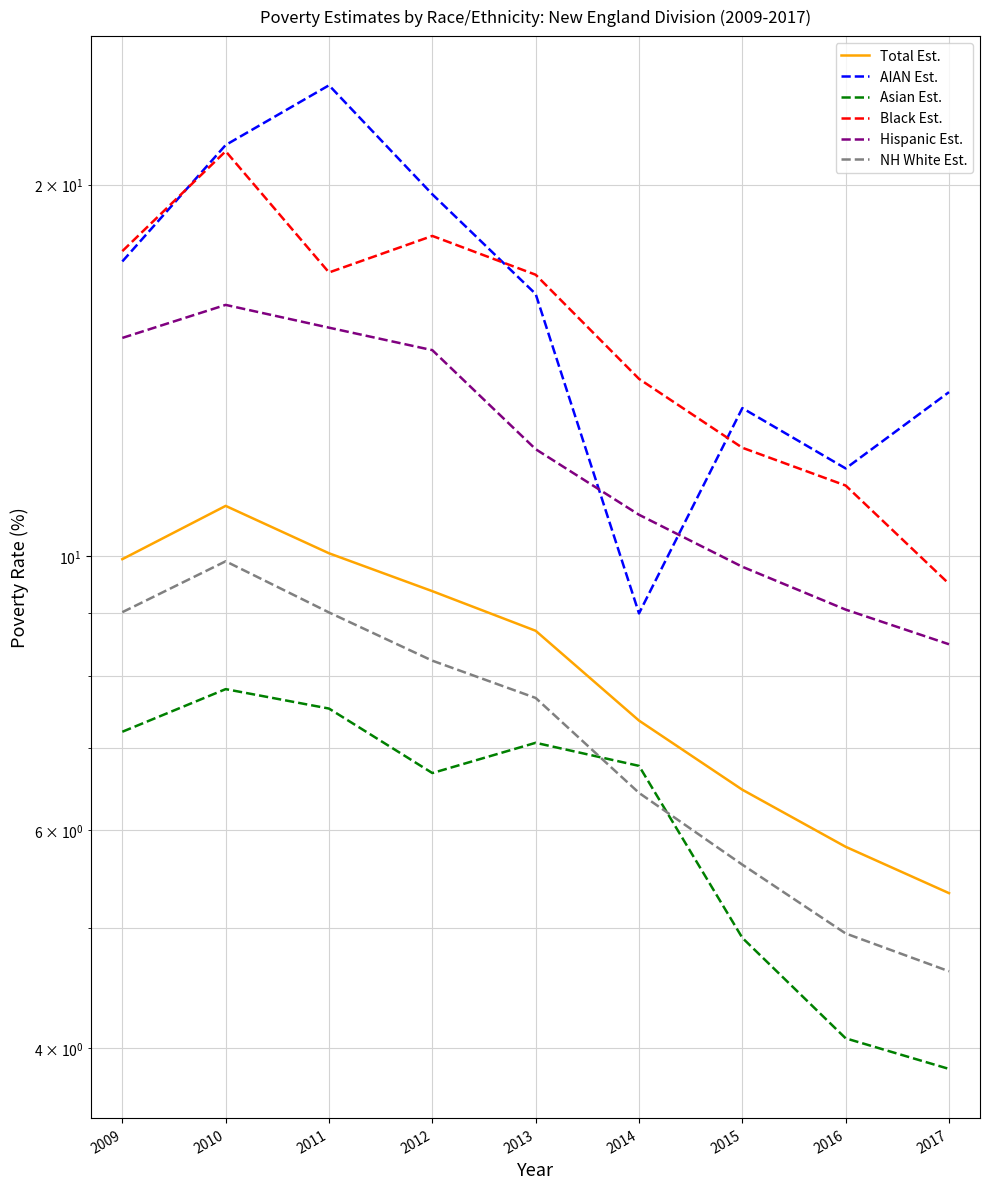

Reading left to right, extract all data points from this chart.

Total Est.: 2009=9.9	2010=11.0	2011=10.1	2012=9.4	2013=8.7	2014=7.4	2015=6.5	2016=5.8	2017=5.3
AIAN Est.: 2009=17.3	2010=21.5	2011=24.1	2012=19.6	2013=16.3	2014=9.0	2015=13.2	2016=11.8	2017=13.6
Asian Est.: 2009=7.2	2010=7.8	2011=7.5	2012=6.7	2013=7.1	2014=6.8	2015=4.9	2016=4.1	2017=3.8
Black Est.: 2009=17.7	2010=21.3	2011=17.0	2012=18.2	2013=16.9	2014=13.9	2015=12.2	2016=11.4	2017=9.5
Hispanic Est.: 2009=15.0	2010=16.0	2011=15.3	2012=14.7	2013=12.2	2014=10.8	2015=9.8	2016=9.1	2017=8.5
NH White Est.: 2009=9.0	2010=9.9	2011=9.0	2012=8.2	2013=7.7	2014=6.4	2015=5.6	2016=4.9	2017=4.6